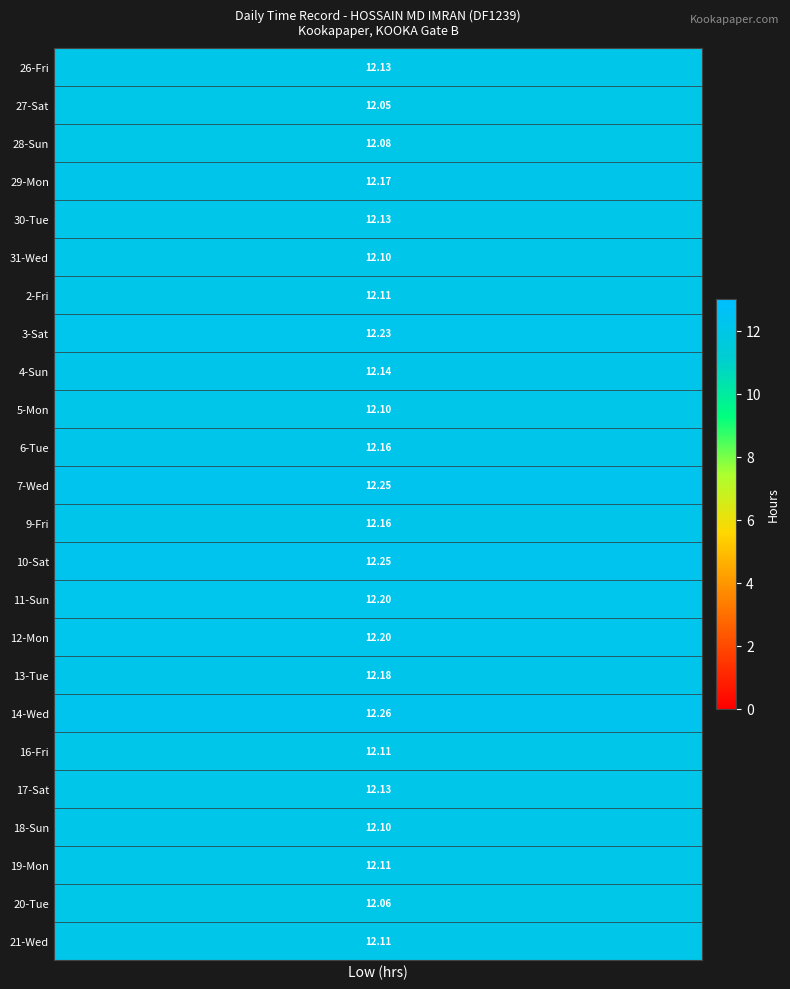

What is the approximate value of 13-Tue at 0?

12.2